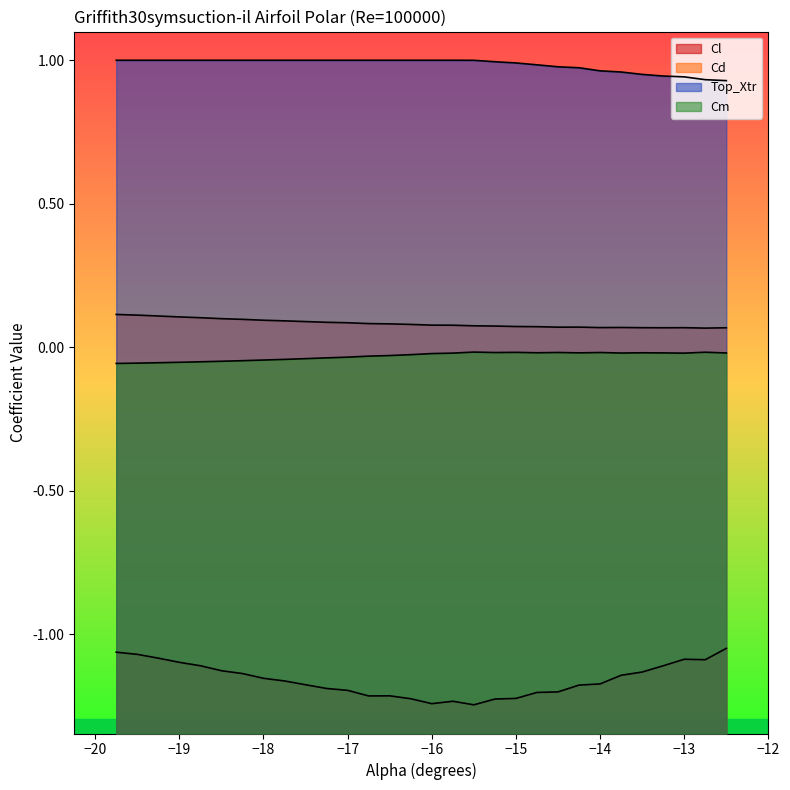

What are all the series names shown in the legend?

Cl, Cd, Top_Xtr, Cm